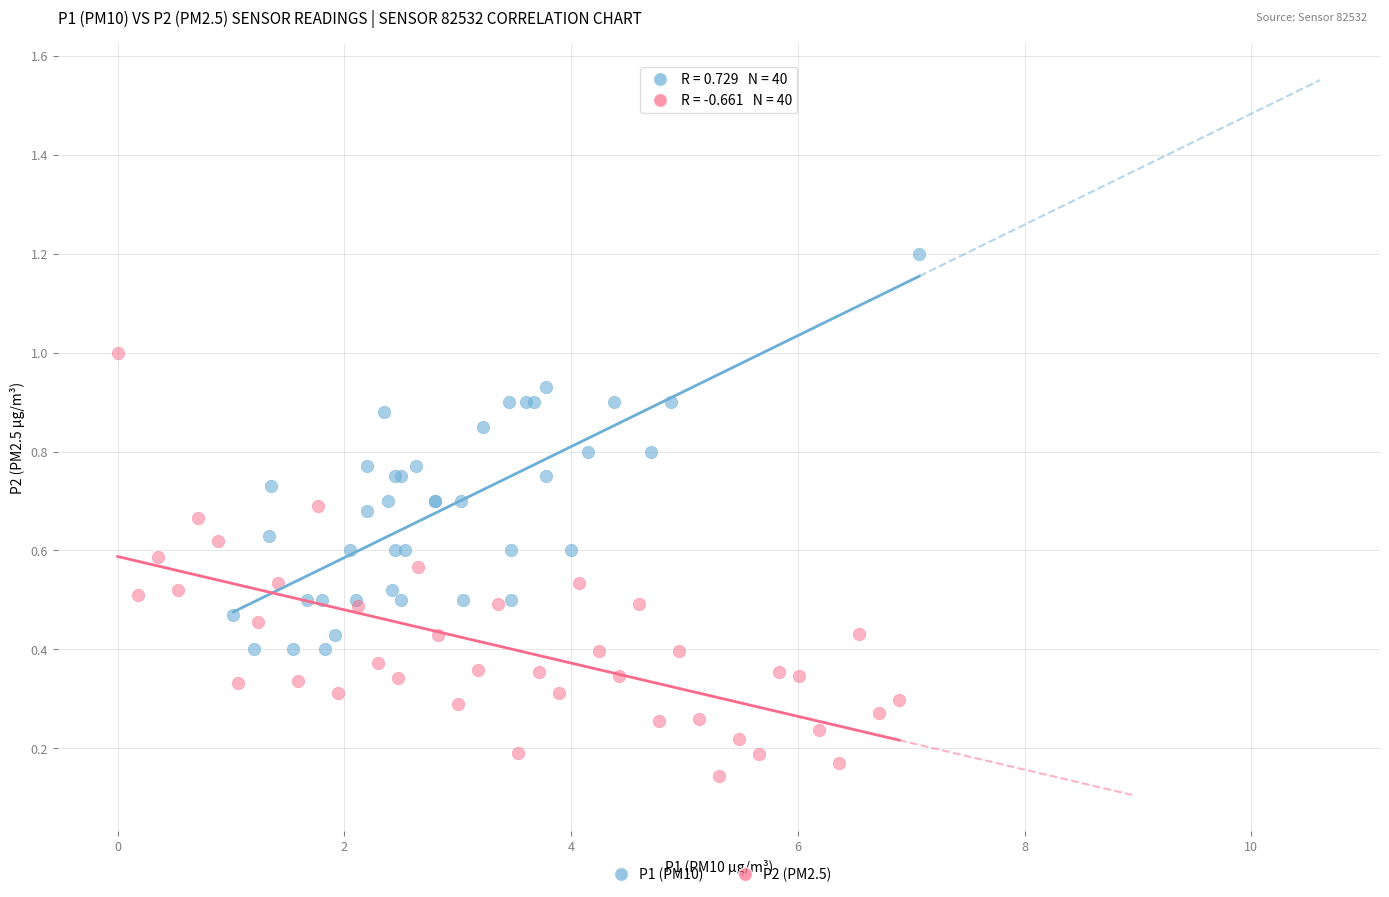

Which series contains the highest Y value?

P1 (PM10)